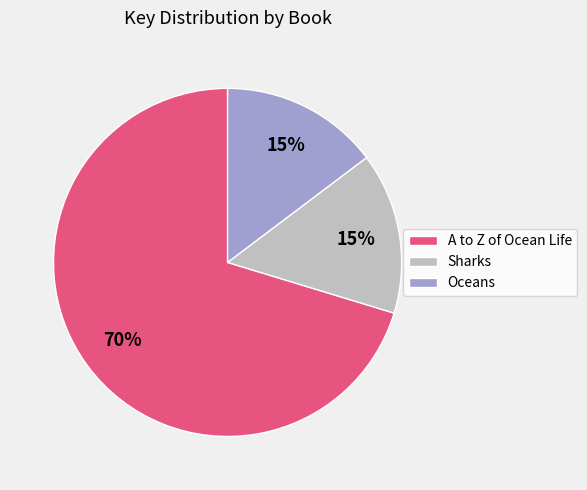

To the nearest percent, what is the average slice percentage?

33%